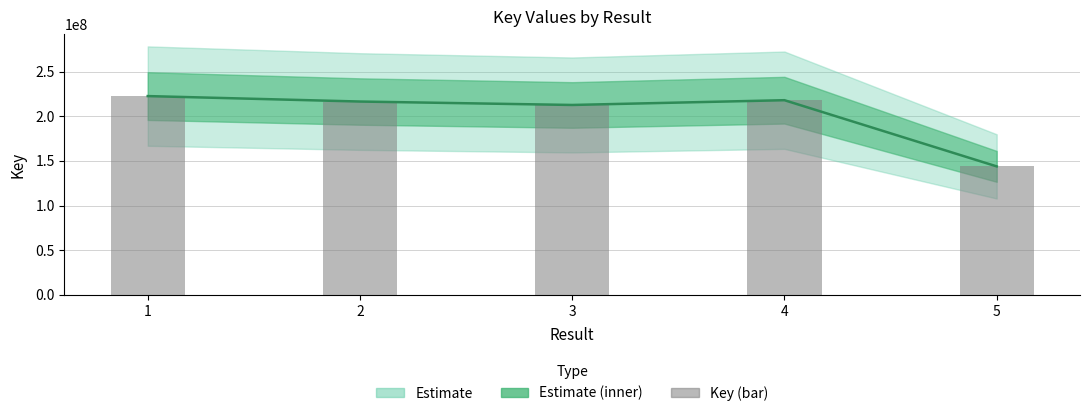

Which series has the largest range (max minus min)?

Key